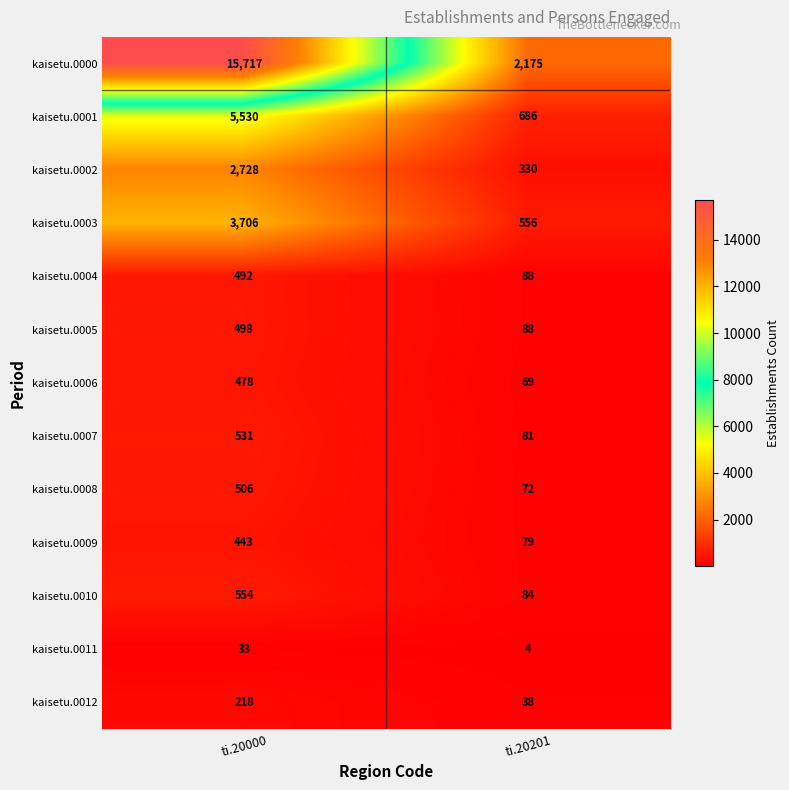

What is the sum of the kaisetu.0008 values at ti.20000 and ti.20201?

578